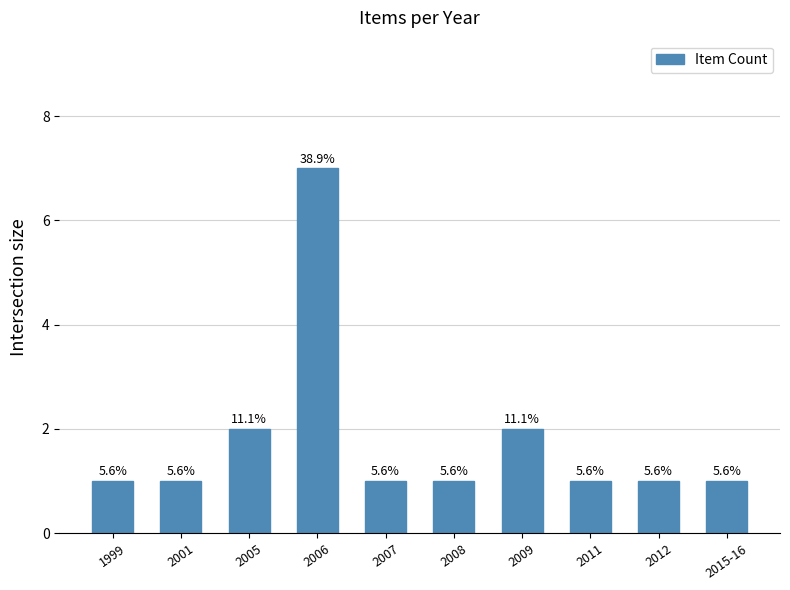

How many bars are there in total?

10